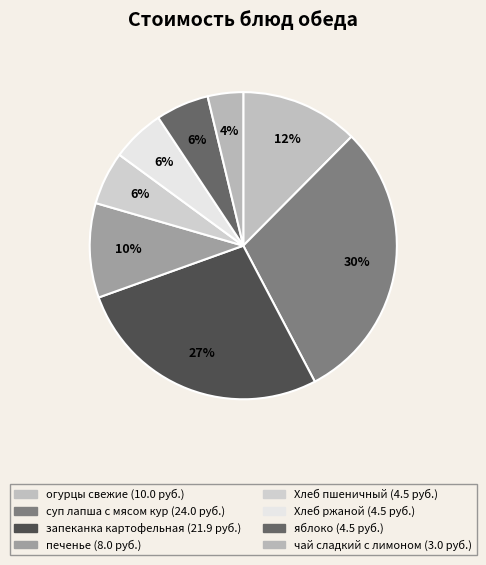

Which category has the biggest portion of the pie?

суп лапша с мясом кур